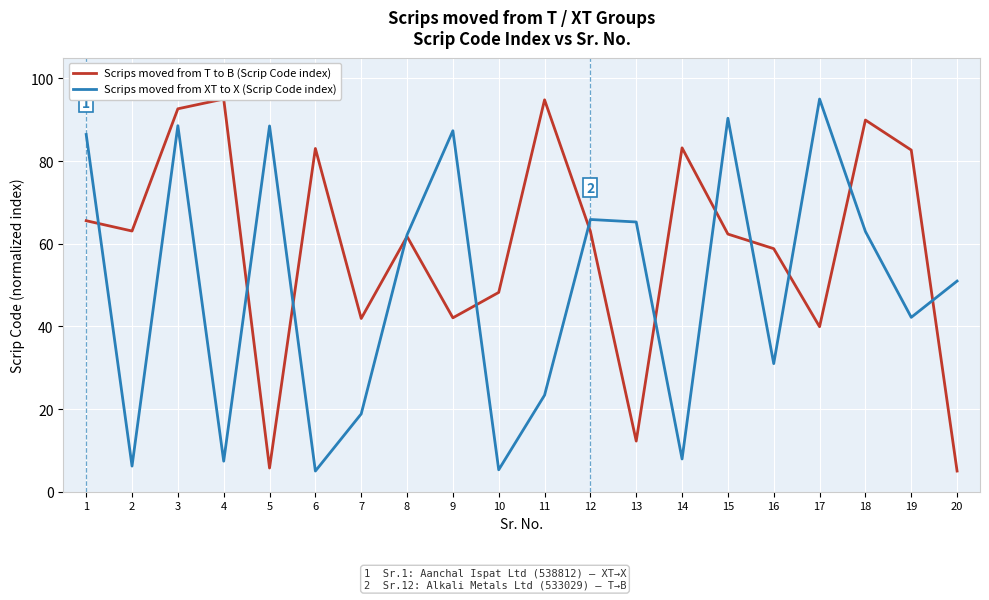

What is the spread (max minus min) of values at 5?

82.8